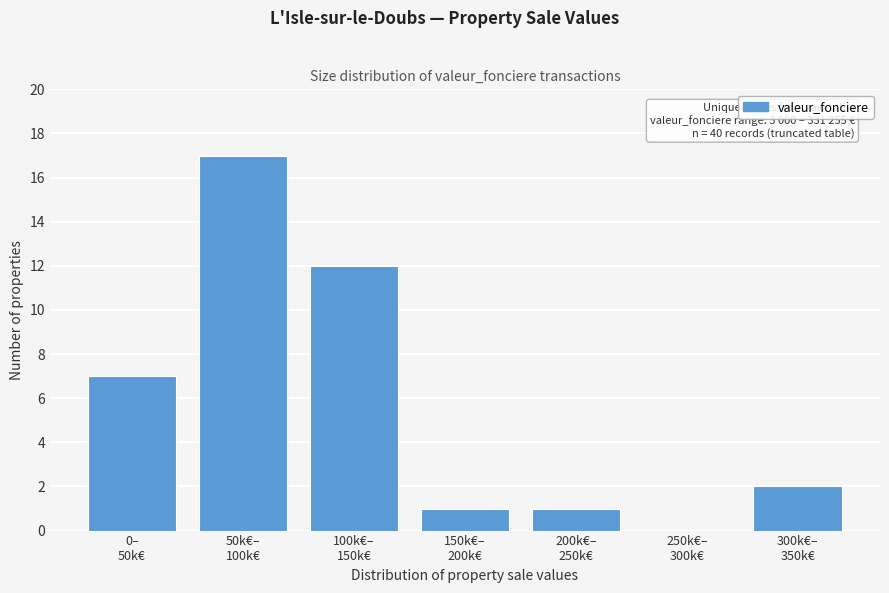

What is the greatest value displayed?

17